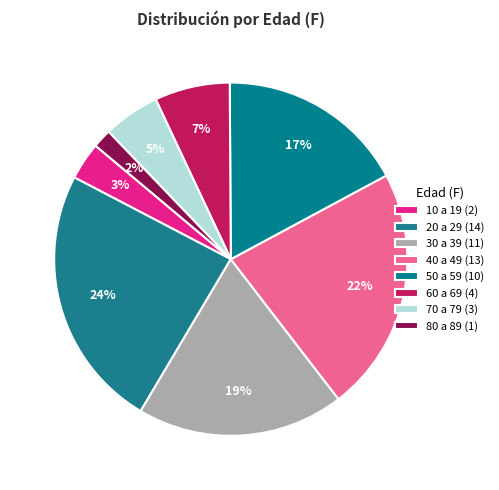

What is the total percentage of 50 a 59 and 40 a 49?

39.7%